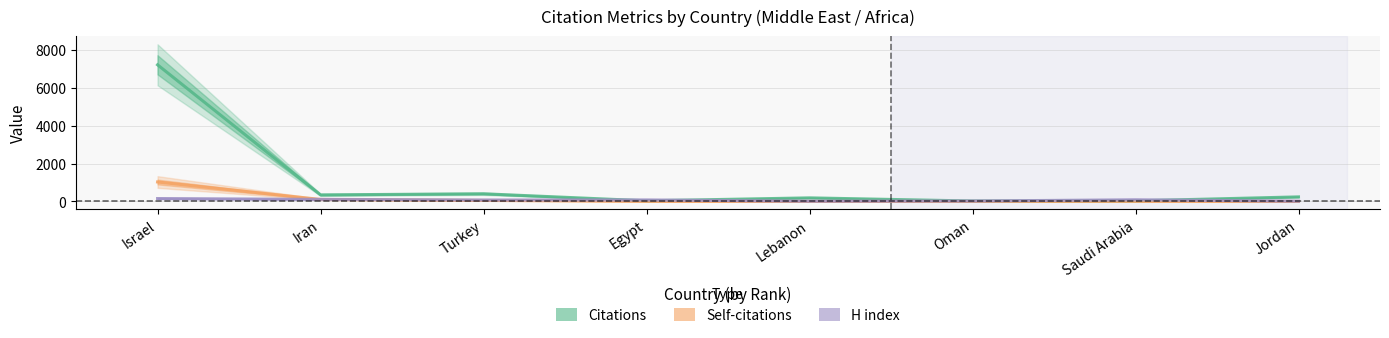

List the labels in order of Citations value, largest first.

Israel, Turkey, Iran, Jordan, Lebanon, Egypt, Saudi Arabia, Oman